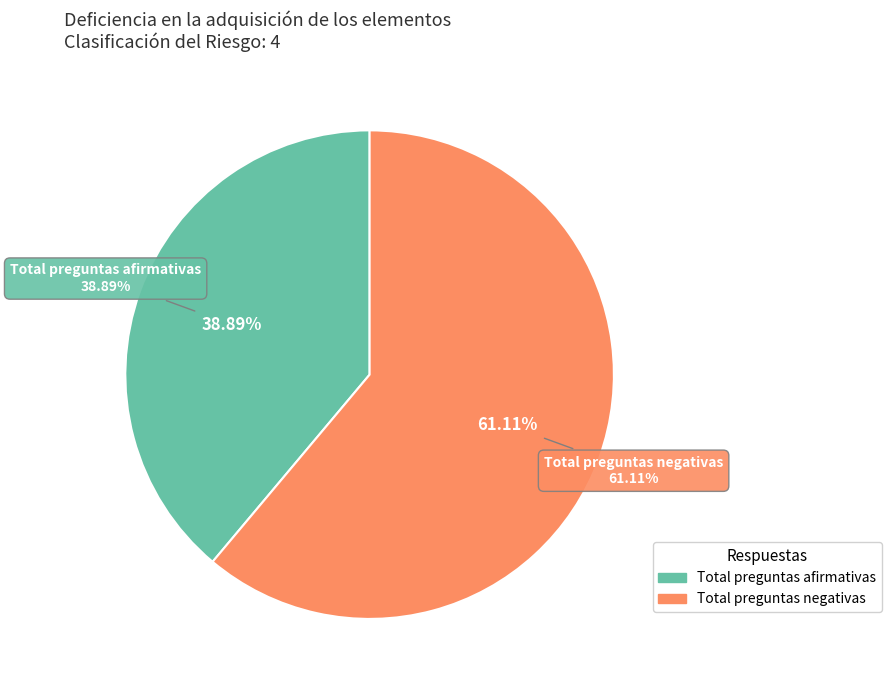

To the nearest percent, what is the combined percentage of Total preguntas afirmativas and Total preguntas negativas?

100%